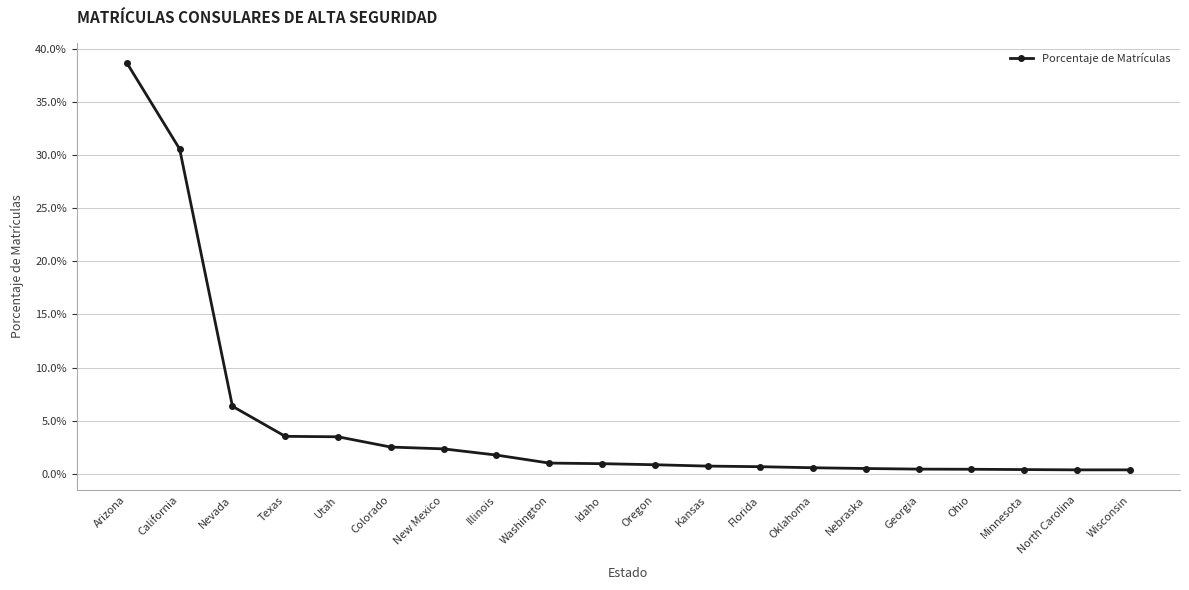

Is this an area chart (filled region under the line)?

No